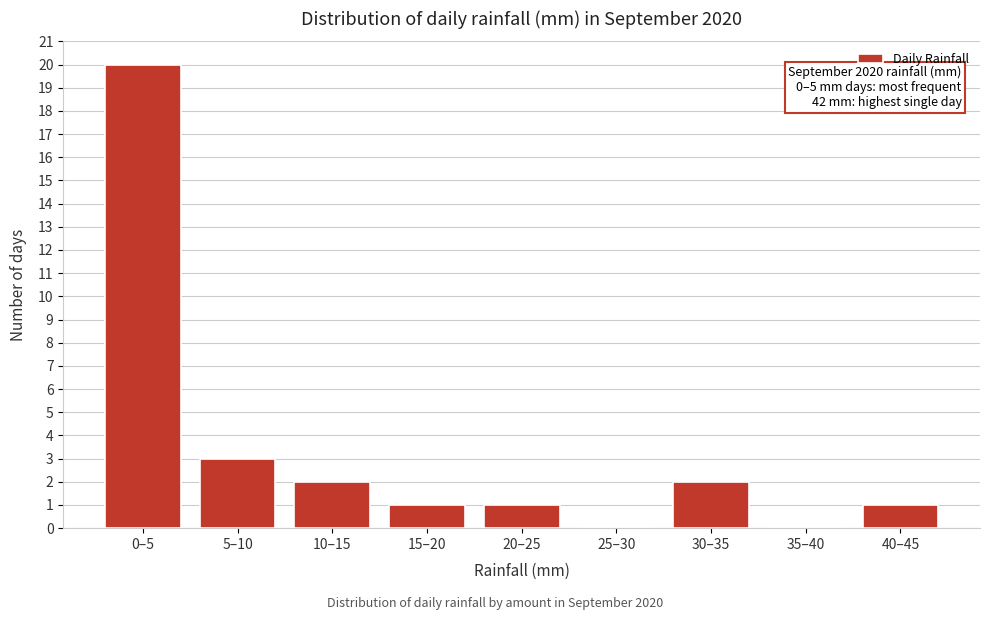

Reading right to left, extract all data points from this chart.

40–45=1	35–40=0	30–35=2	25–30=0	20–25=1	15–20=1	10–15=2	5–10=3	0–5=20